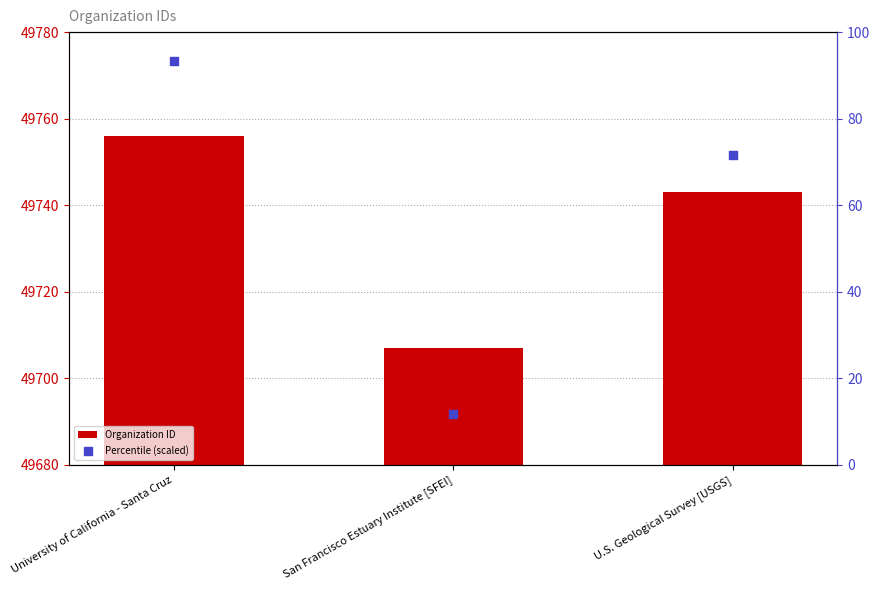

What is the total value across all series at University of California - Santa Cruz?

49849.3